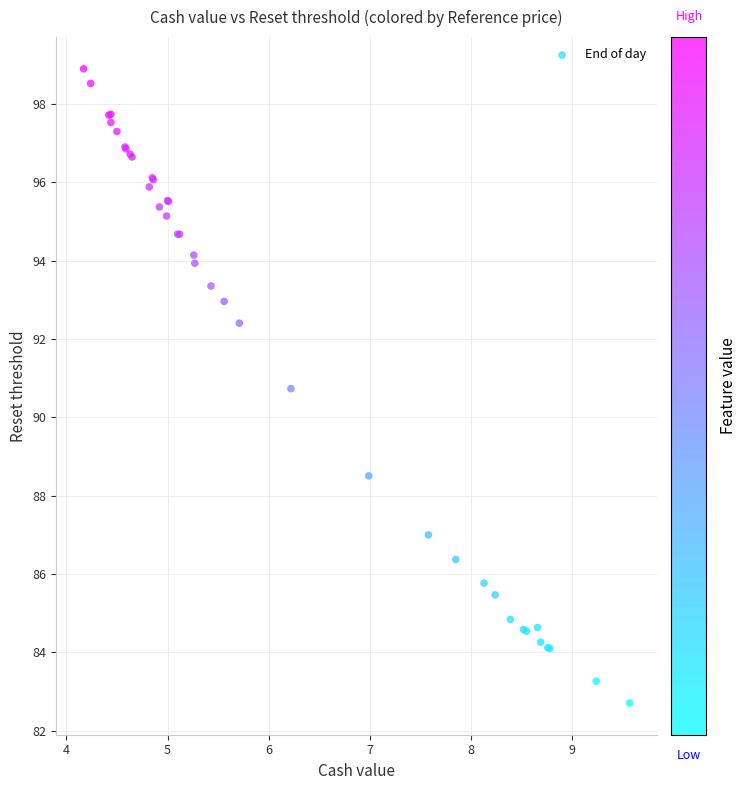

What Y value in the scatter plot is closest to 90?

90.7